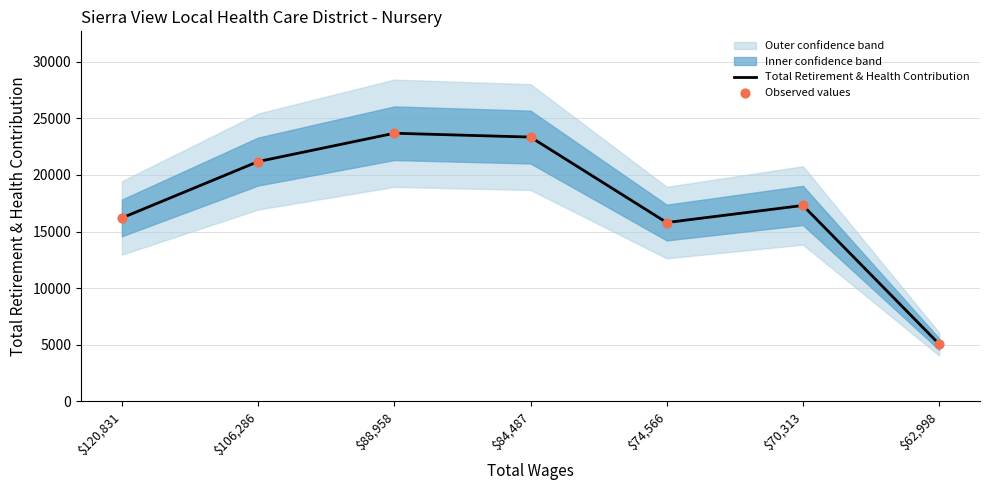

Is the value of Total Retirement & Health Contribution at $88,958 greater than the value of Observed values at $84,487?

Yes